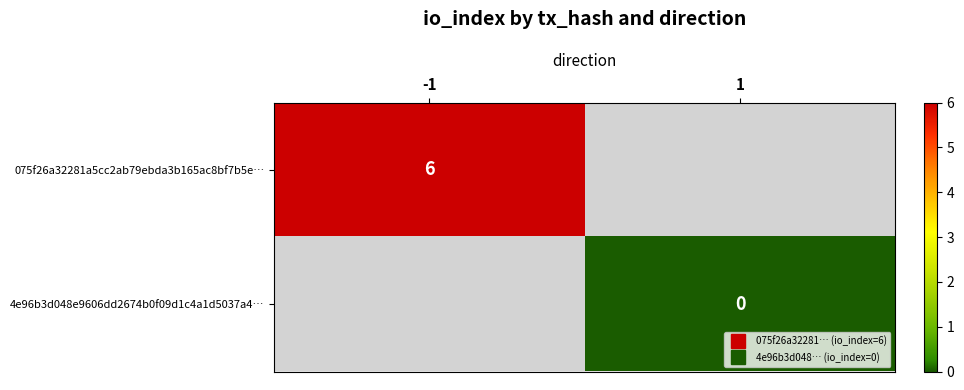

Rank the series at 1 from highest to lowest value.

075f26a32281a5cc2ab79ebda3b165ac8bf7b5e…, 4e96b3d048e9606dd2674b0f09d1c4a1d5037a4…